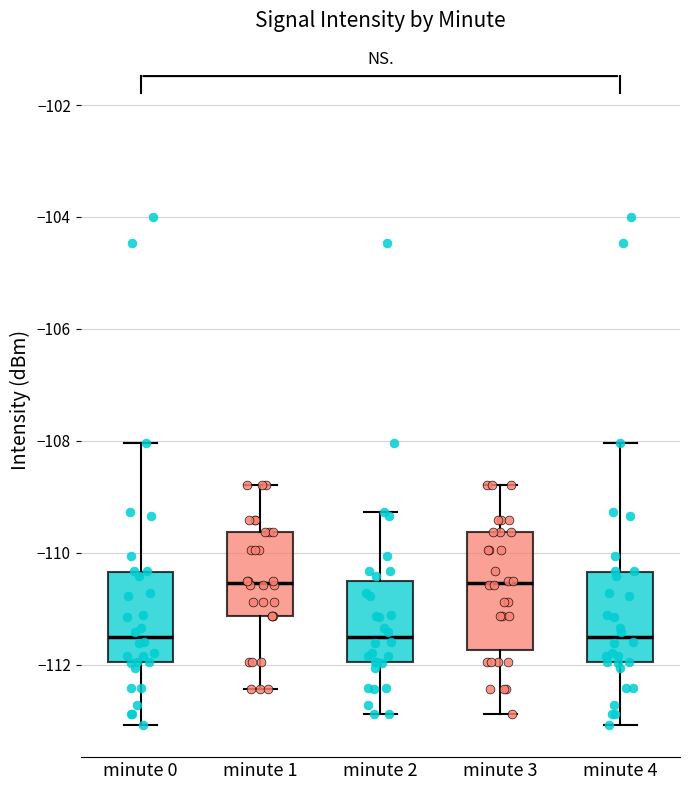

Where is the lower edge of the box for minute 0 on the y-axis? The values are not printed on the chart, so give them approximately, as read against the axis.

-112.0